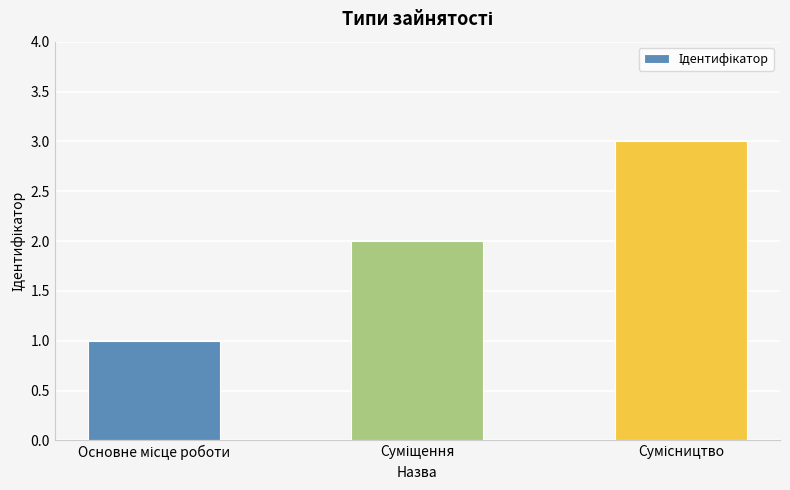

What is the sum of all values?

6